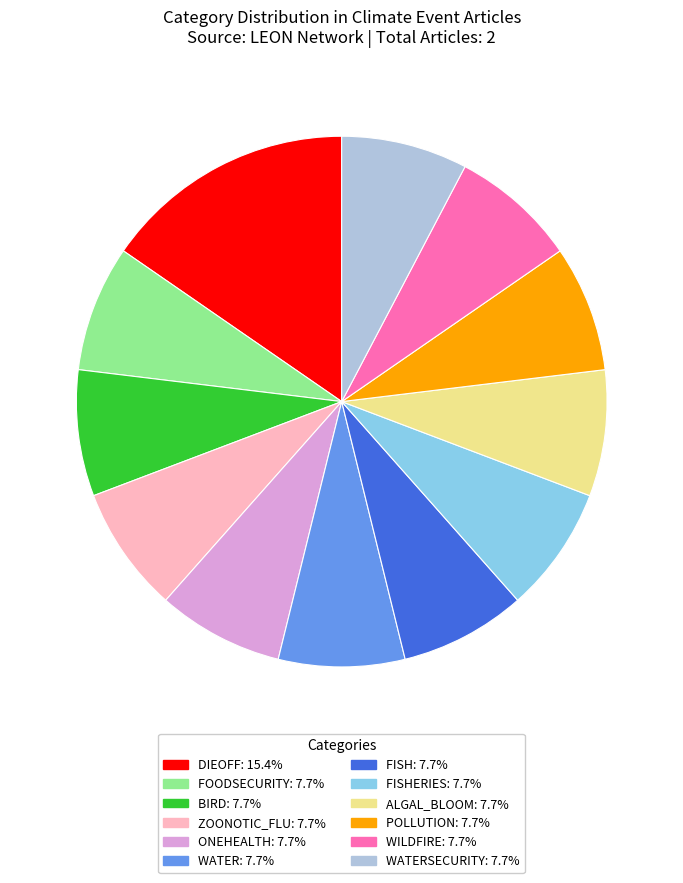

Does any single category account for the majority?

No